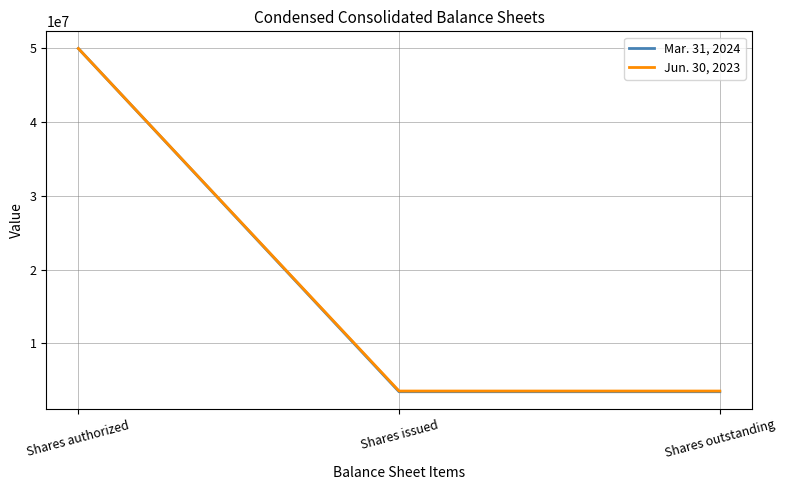

What is the approximate value of Jun. 30, 2023 at Shares authorized?

50000000